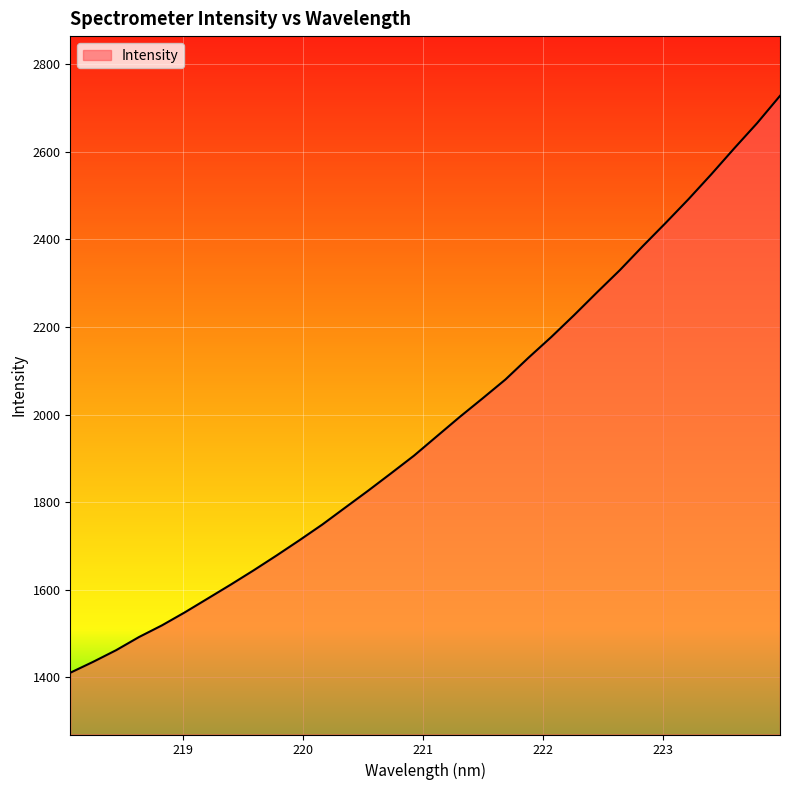

How many values exceed 1950?

16